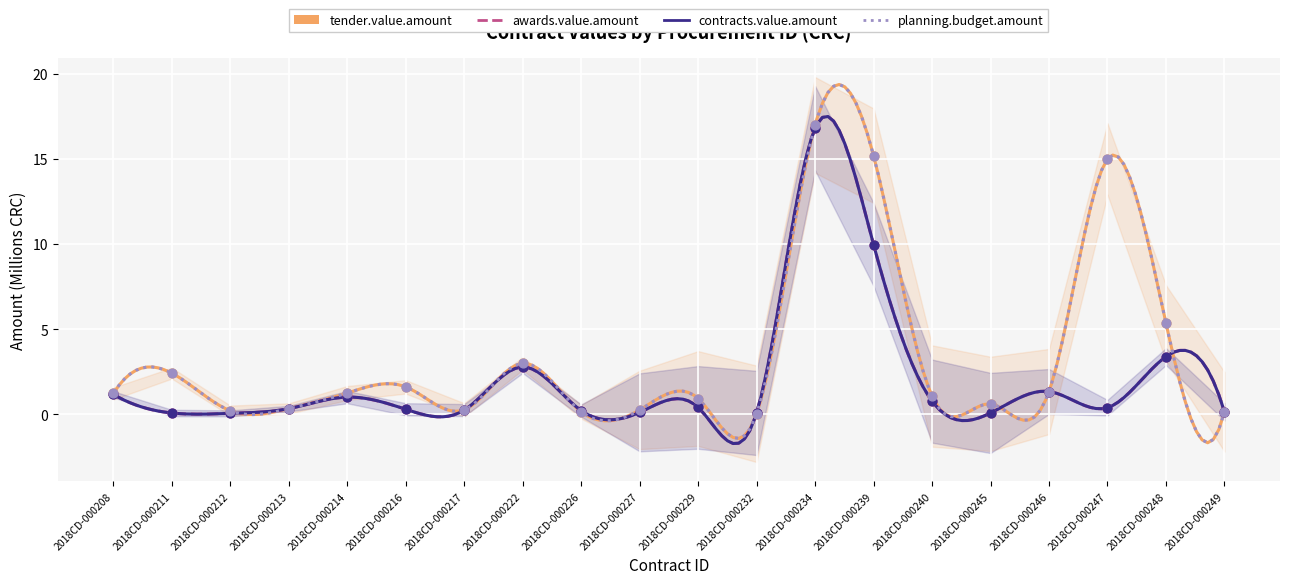

What is the total value across all series at 2018CD-000229?

2.6